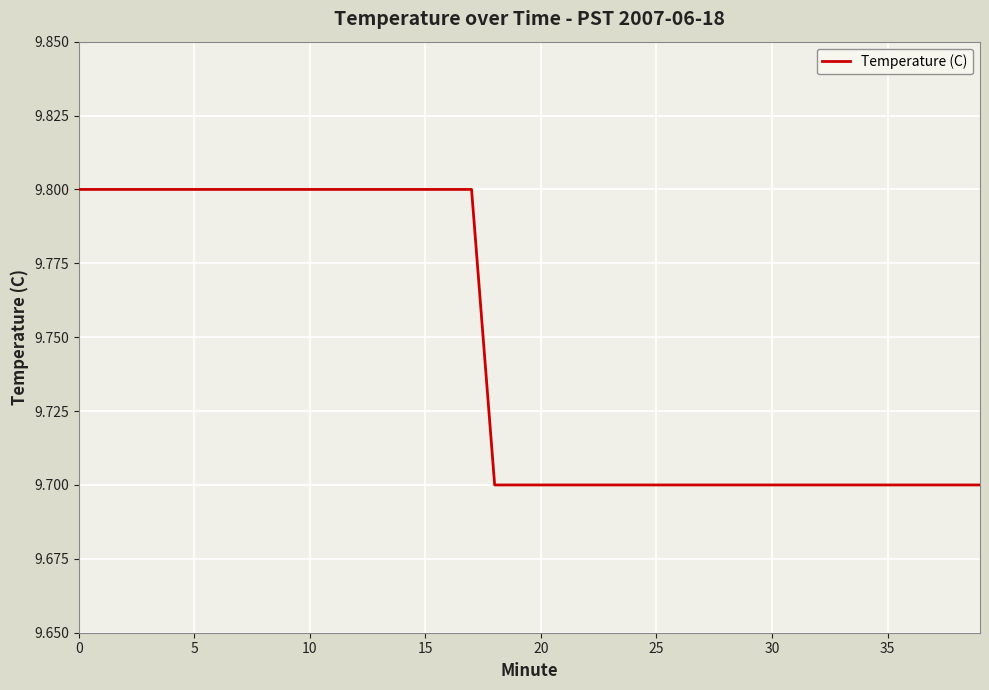

What is the maximum value shown in the chart?

9.8